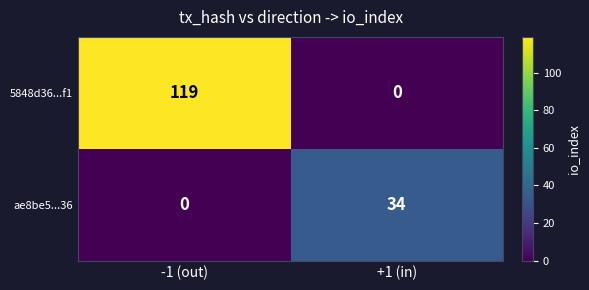

What is the difference between the ae8be5...36 values at +1 (in) and -1 (out)?

34